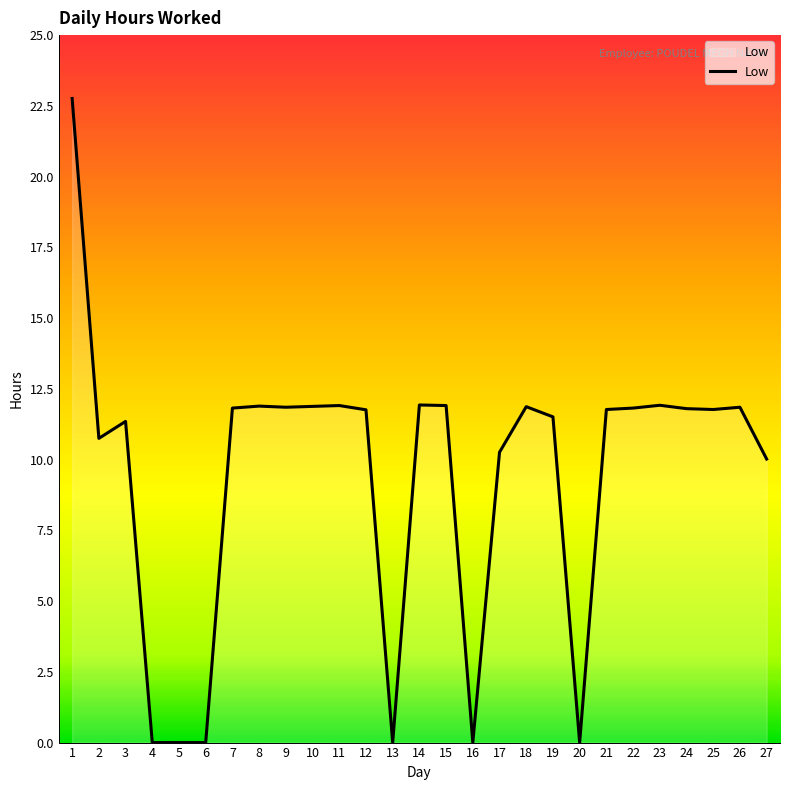

What is the approximate value at 25?

11.8